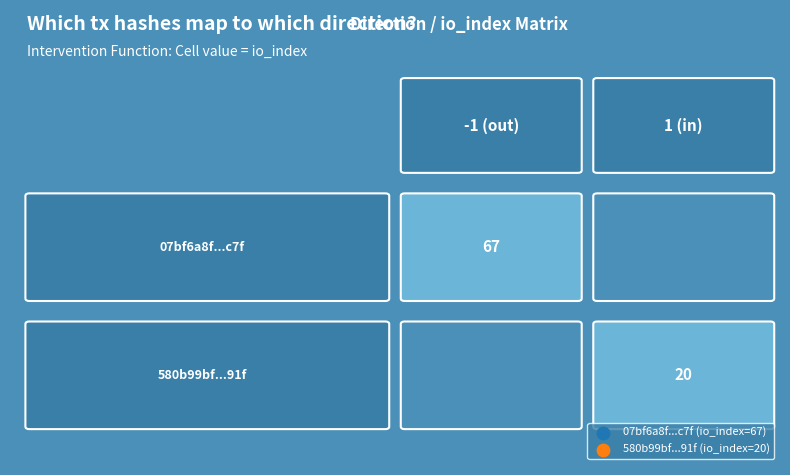

At how many categories does at least one series exceed 66?

1